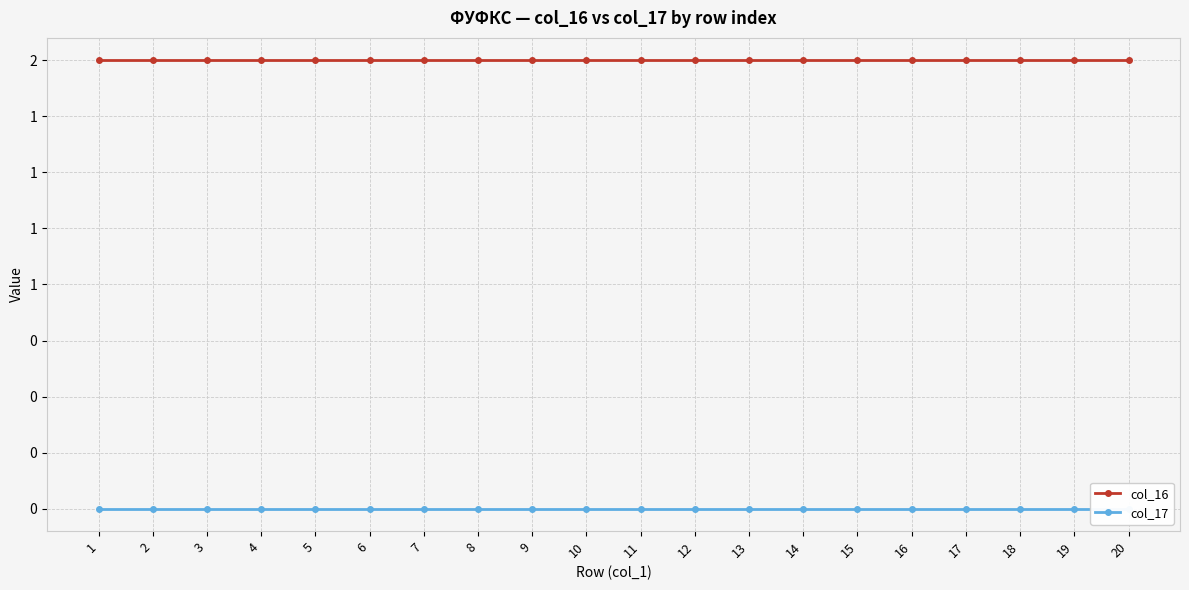

Rank the series by their maximum value, from highest to lowest.

col_16, col_17